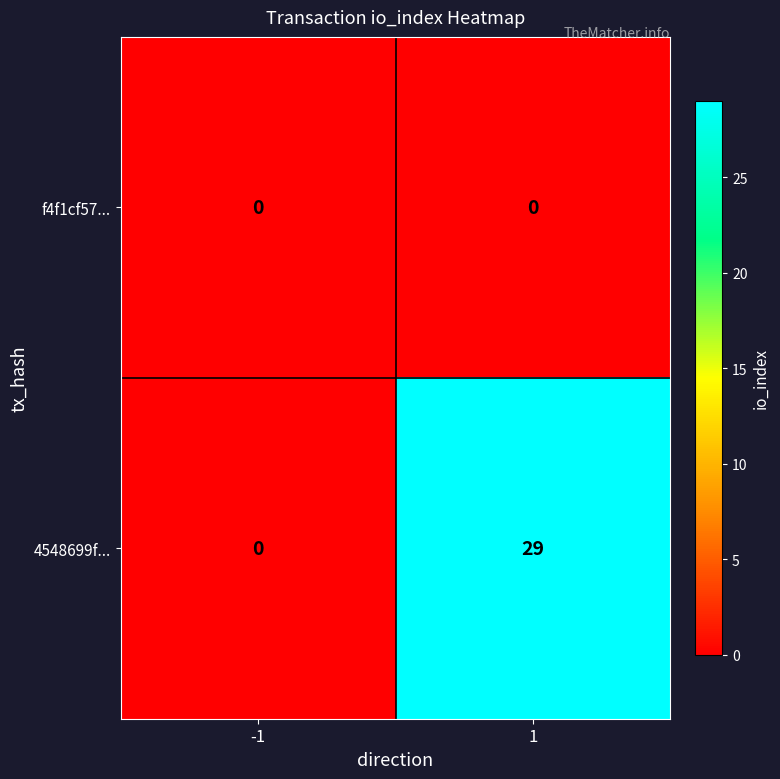

At which category is the sum across all series the highest?

1